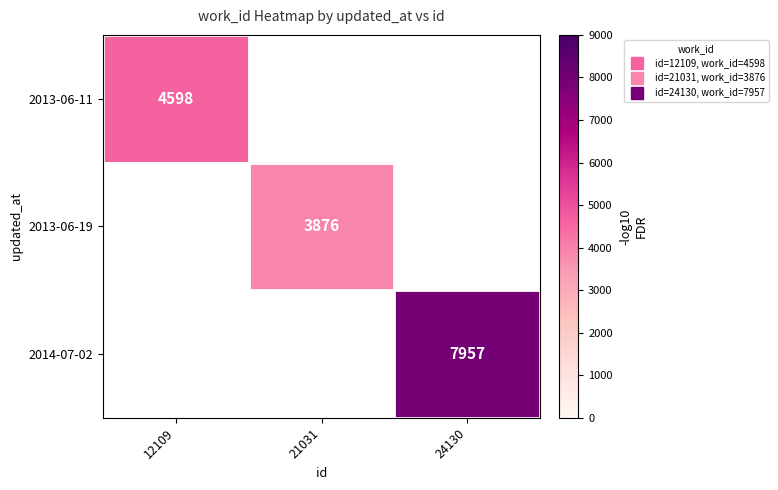

The value of 2013-06-11 at 12109 is 4598.0. True or false?

True